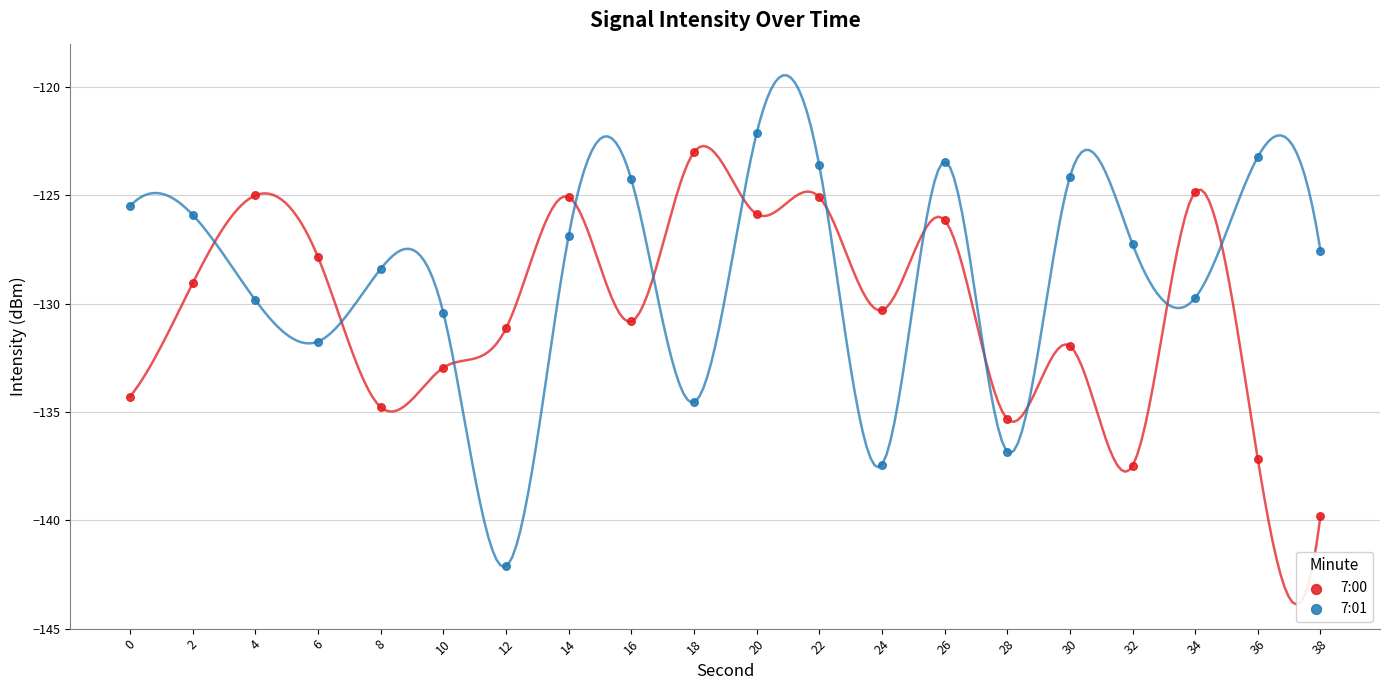

Across all data points, what is the range of X values (max minus min)?

38.0